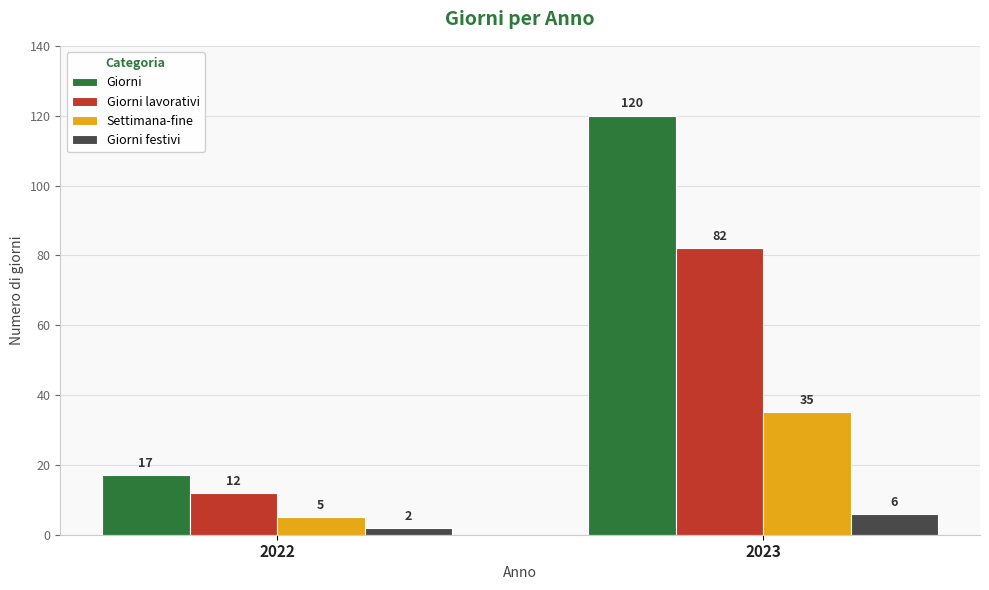

Rank the categories by Giorni value from lowest to highest.

2022, 2023